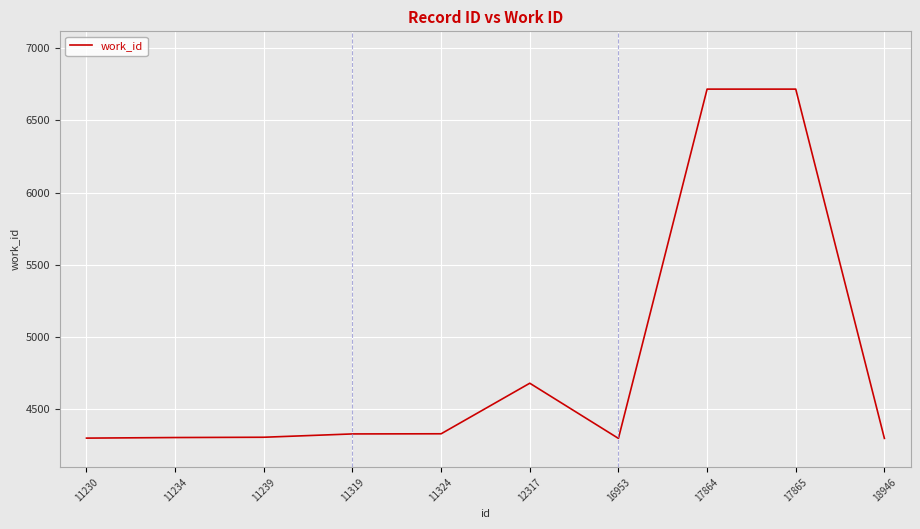

The chart shows a value of 6324 at 11324. True or false?

False